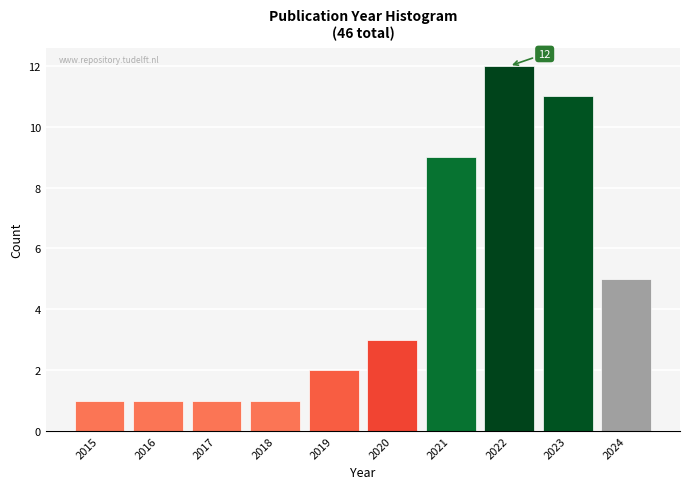

Which range on the x-axis has the tallest bar?

2021.5 to 2022.5